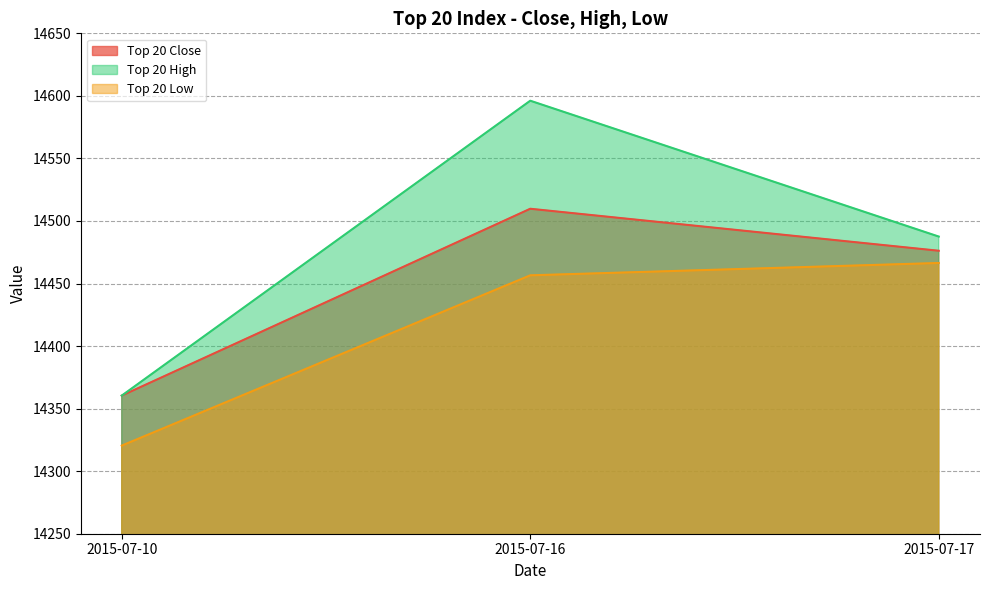

How many values in the Top 20 Close series are below 14476?

1